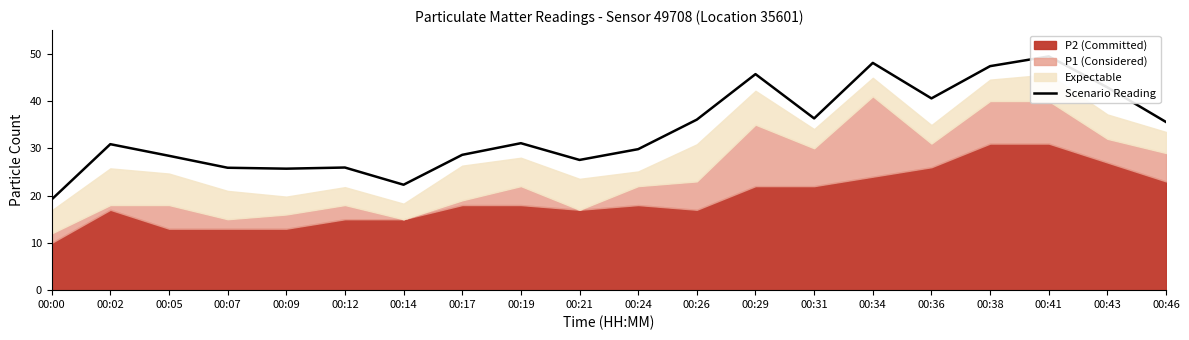

What is the minimum value shown in the chart?

19.2